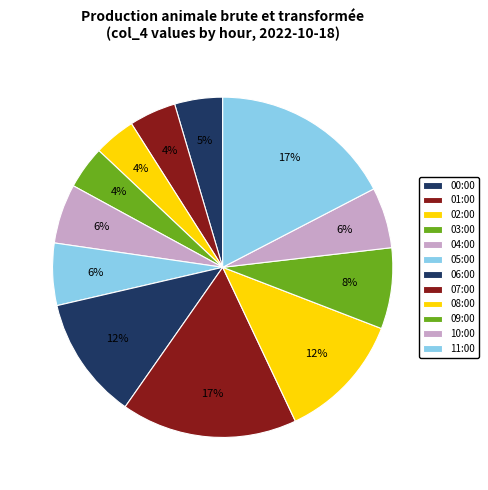

True or false: 01:00 accounts for 19% of the total.

False